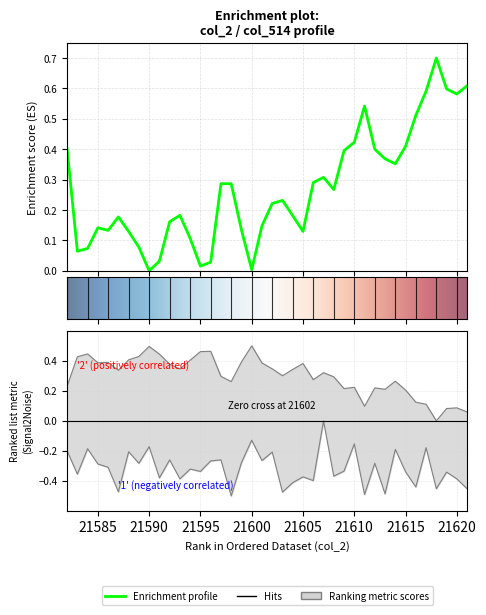

What is the approximate value of col_514 at 21594?

0.1